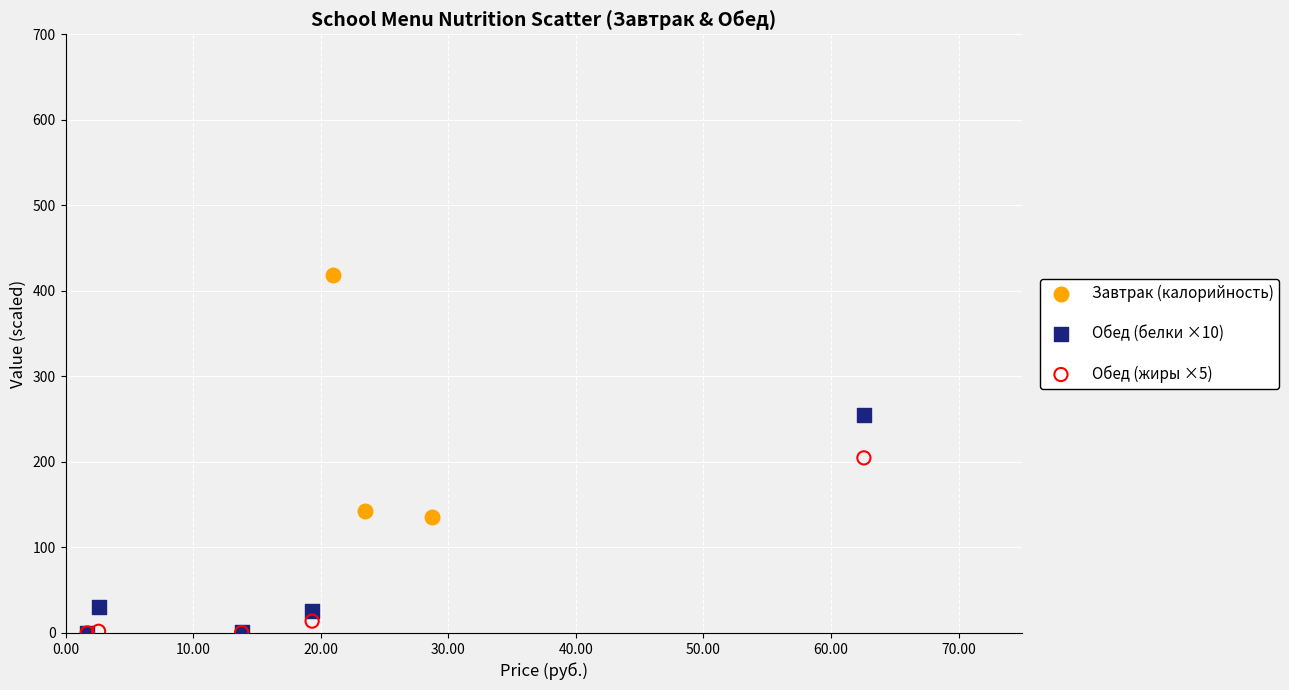

Which series contains the highest Y value?

Завтрак (калорийность)